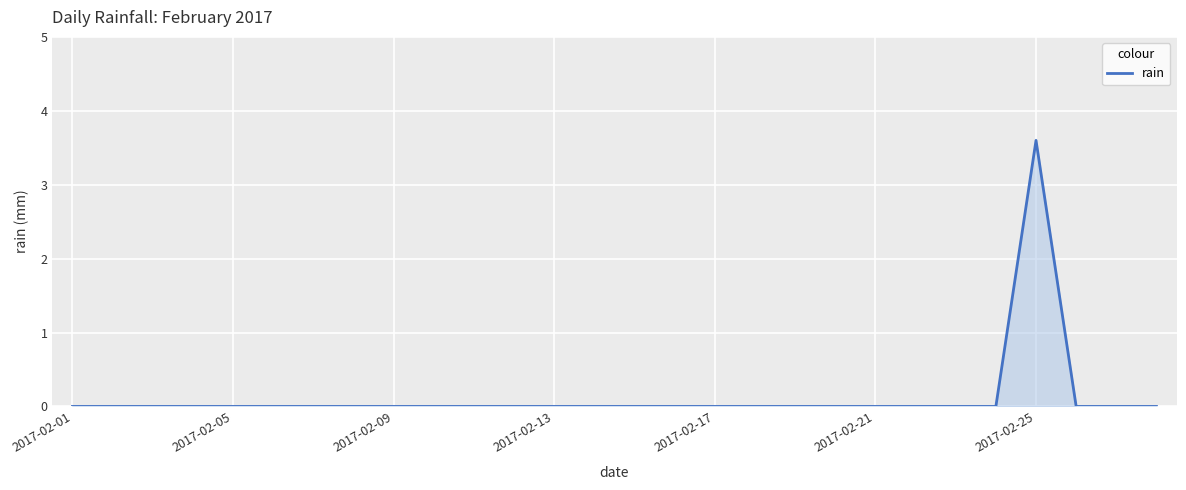

What is the maximum value shown in the chart?

3.6